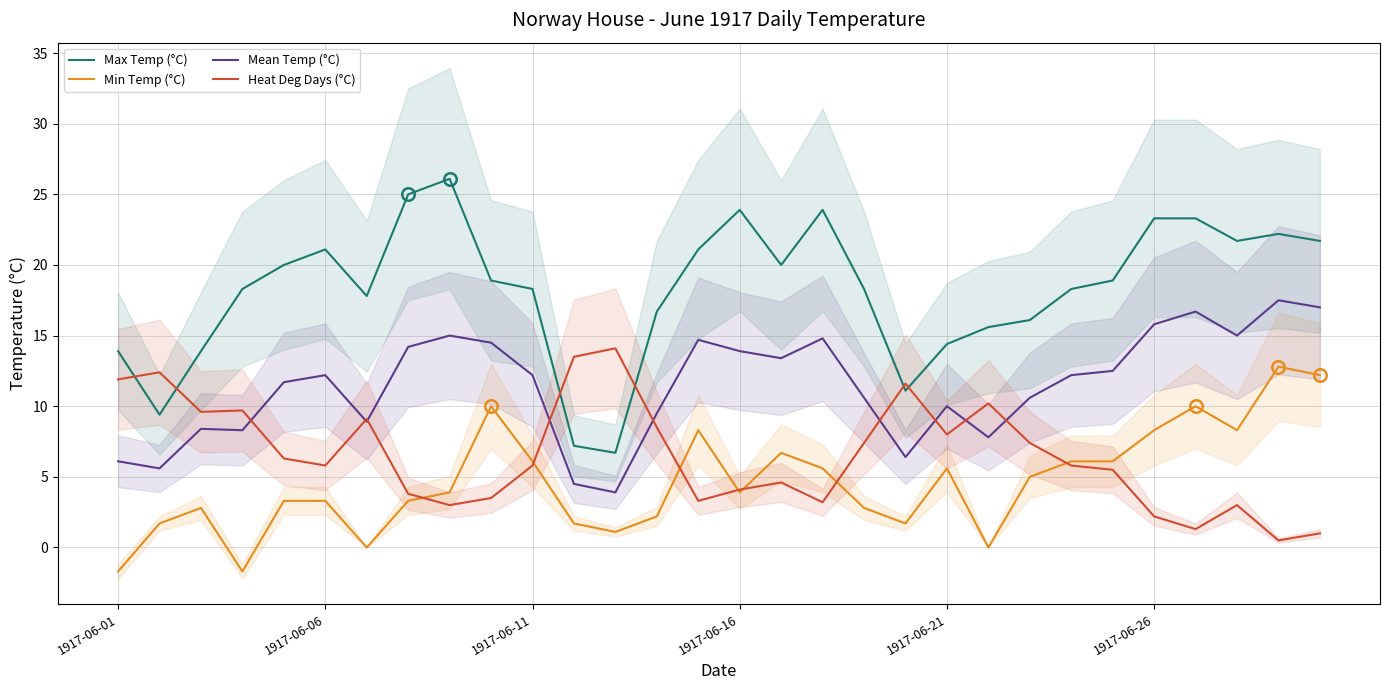

What is the approximate value of Heat Deg Days (°C) at 6?

9.1